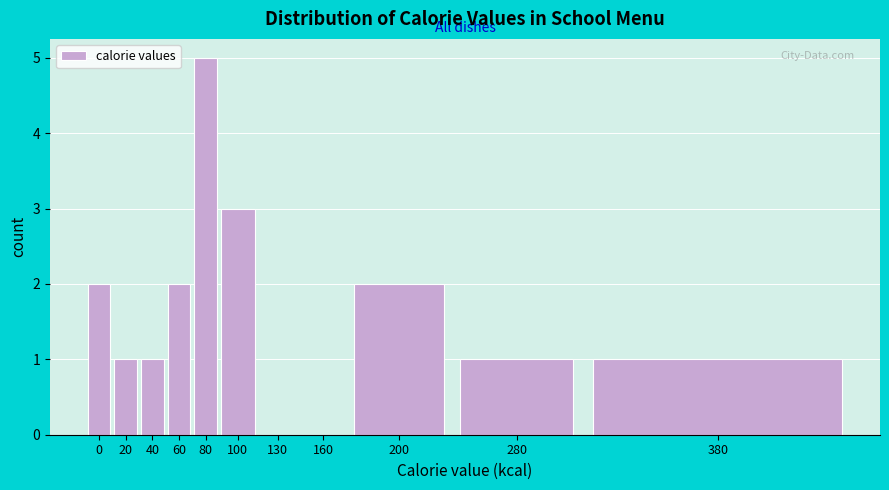

Reading left to right, transcribe all the data shown in this chart.

0=2	20=1	40=1	60=2	80=5	100=3	130=0	160=0	200=2	280=1	380=1